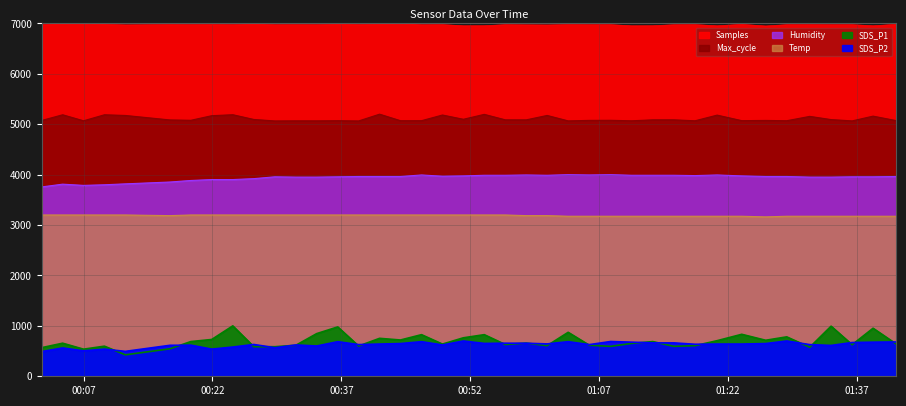

At 2022/06/28 00:34:08, list the series in order from largest to smallest.

Samples, Max_cycle, Humidity, Temp, SDS_P1, SDS_P2